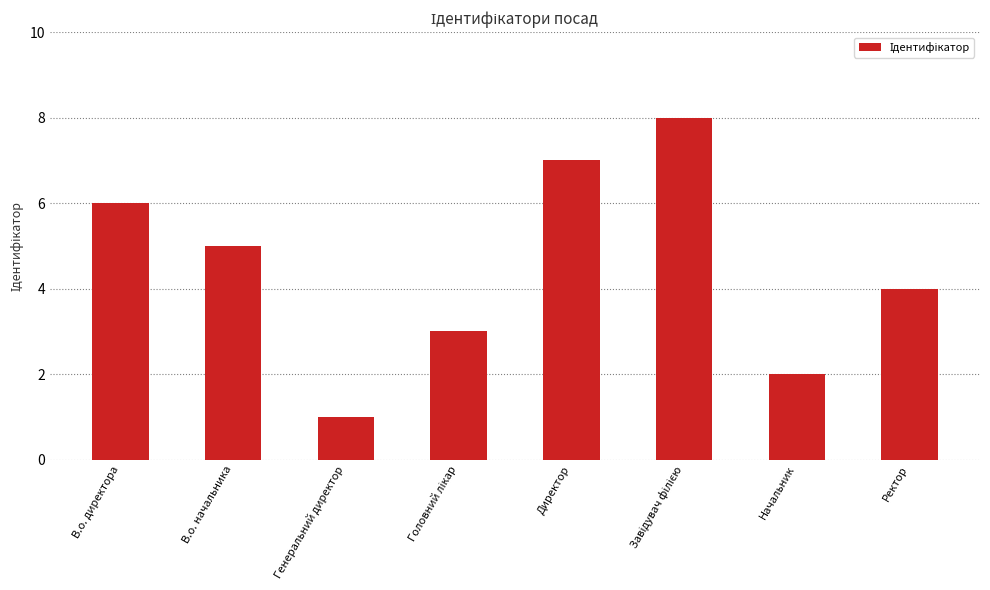

Reading left to right, list all the values displayed in this chart.

6	5	1	3	7	8	2	4